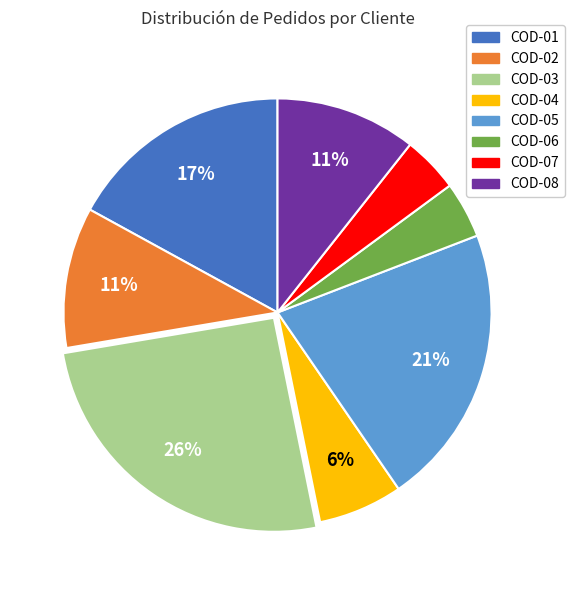

To the nearest percent, what is the average slice percentage?

12%